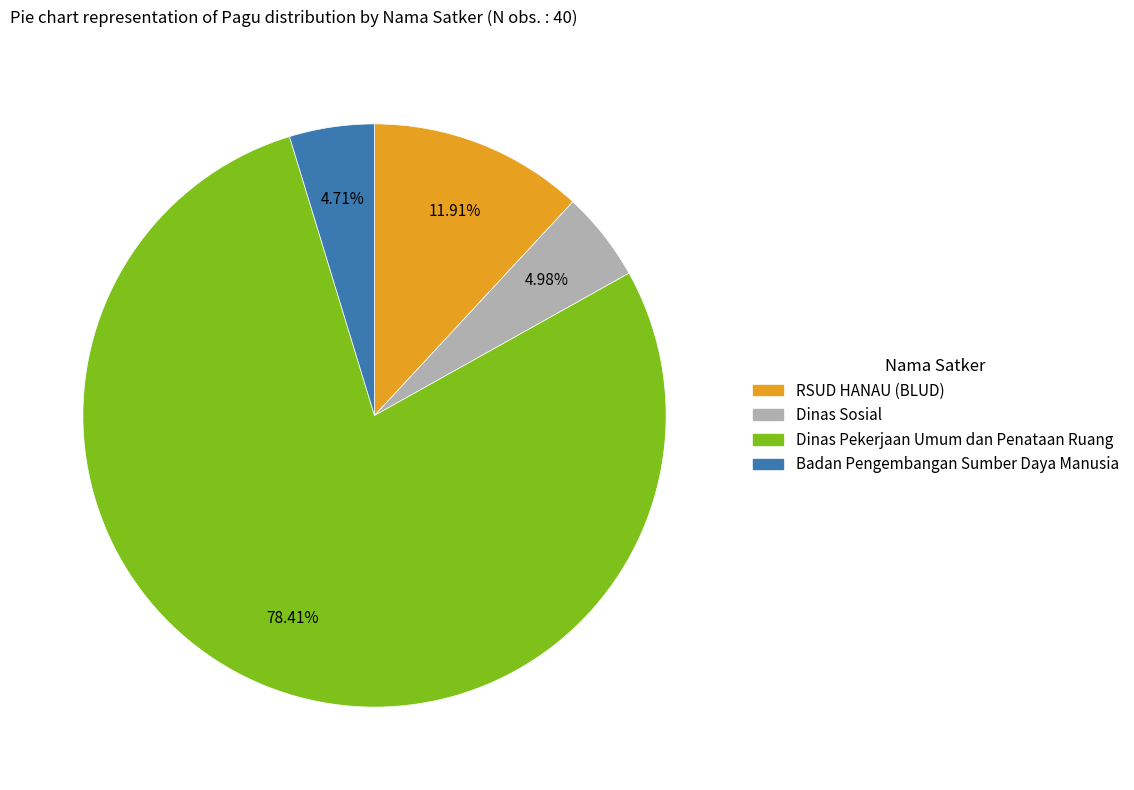

Is there a majority slice in this chart?

Yes